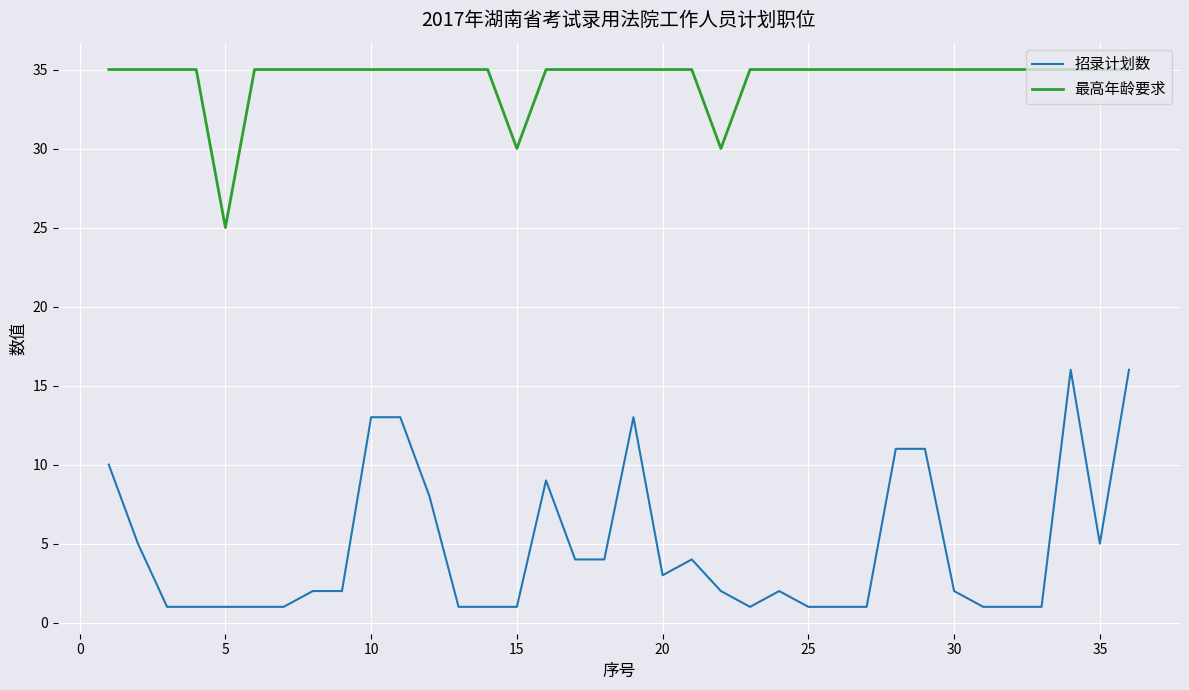

Which series has the widest spread of values?

招录计划数